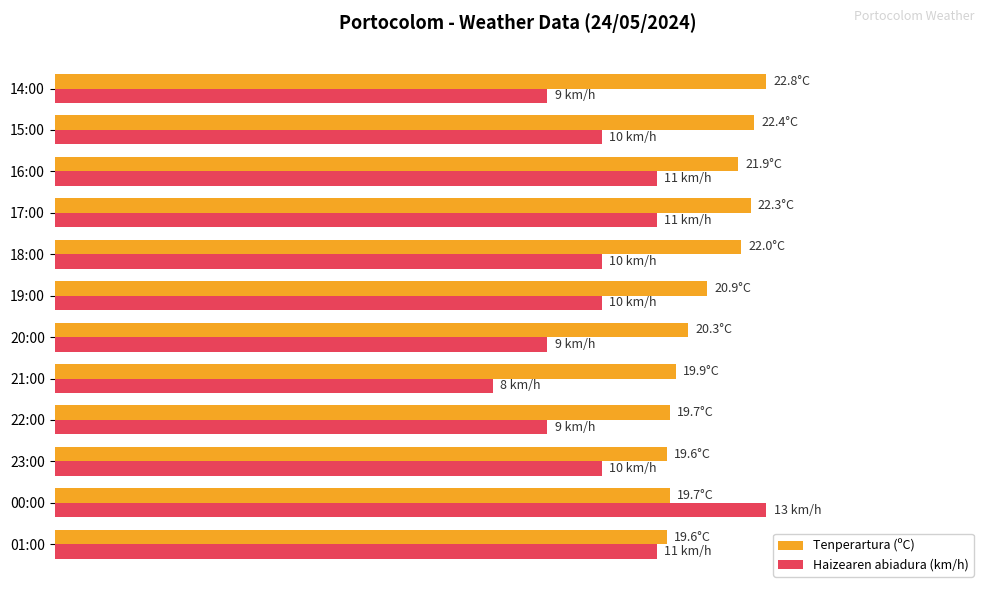

Where is Tenperartura (ºC) nearest to the value 92?

19:00